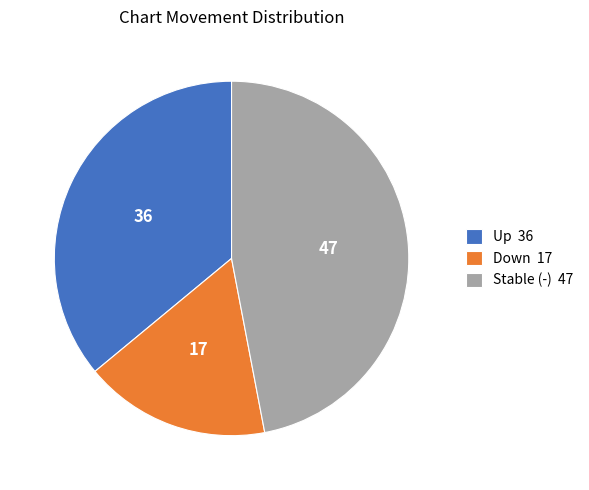

How many segments does this pie chart have?

3